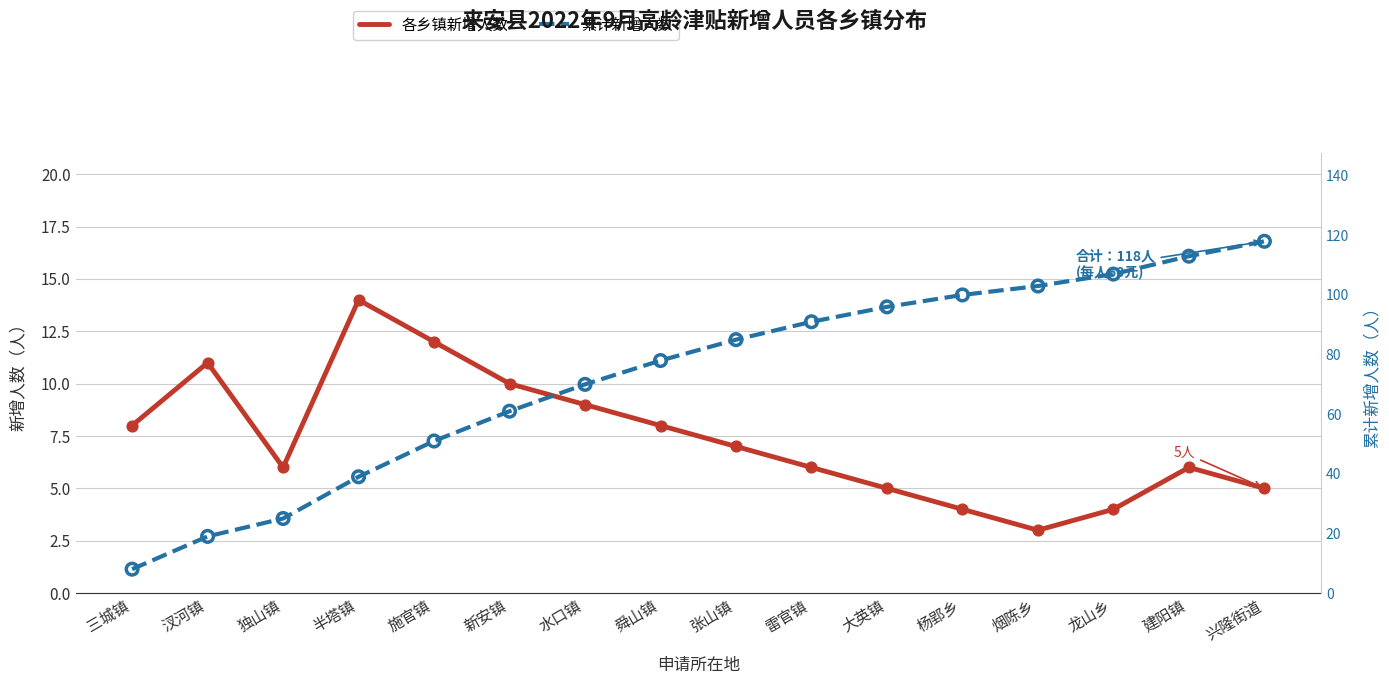

At how many categories does at least one series exceed 91?

6